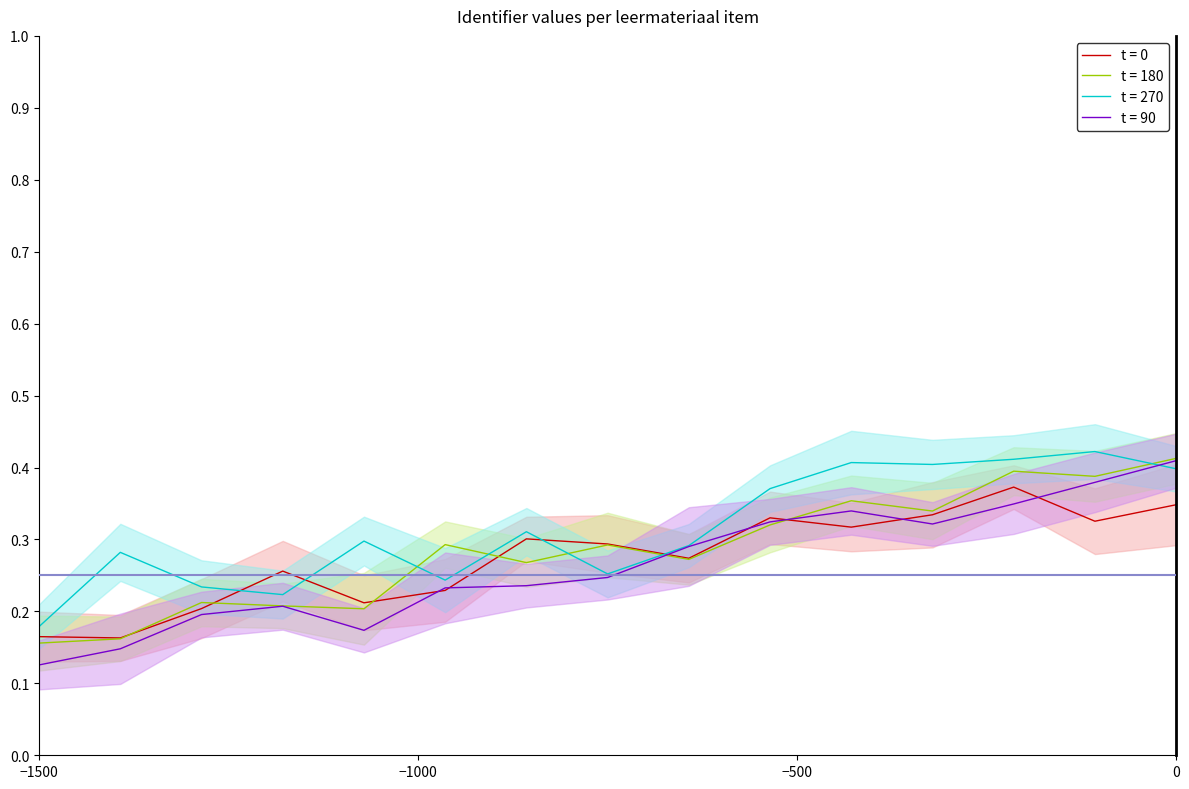

What is the average value?

0.3